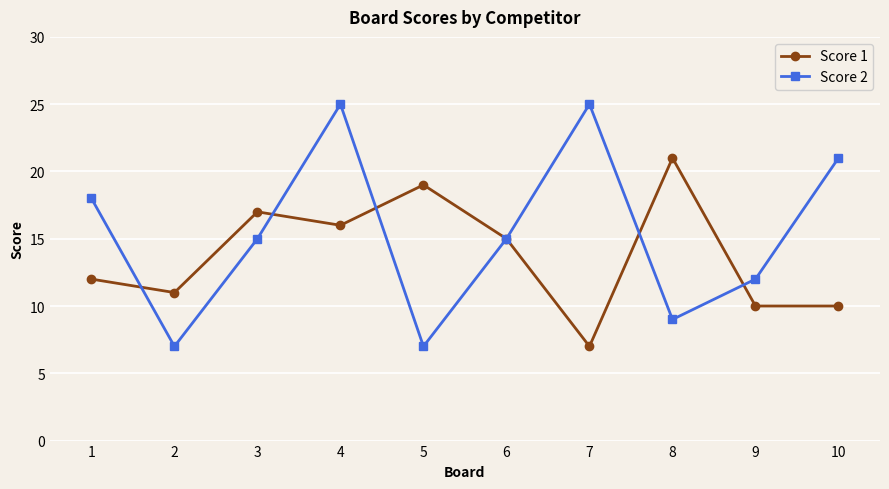

Which series has the widest spread of values?

Score 2